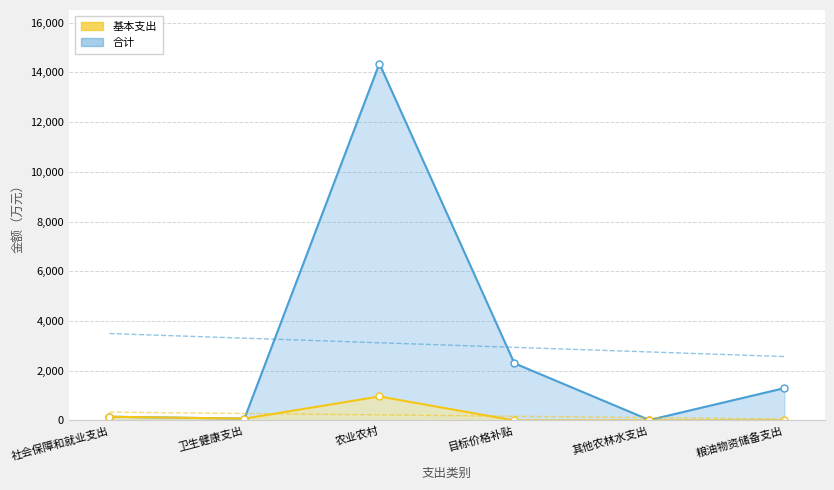

What is the difference between the maximum and minimum values in the 基本支出 series?

965.0